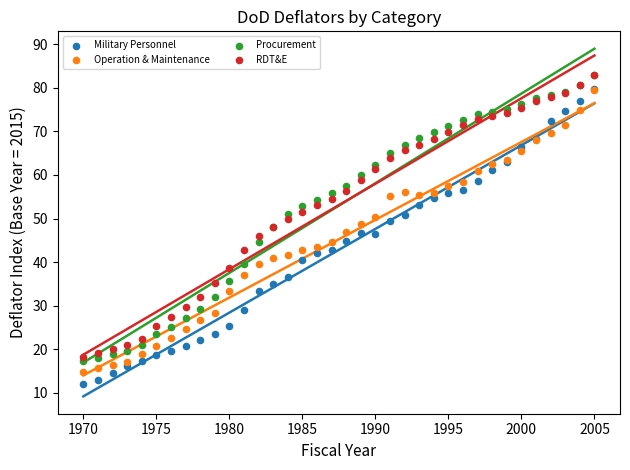

Which series contains the lowest Y value?

Military Personnel